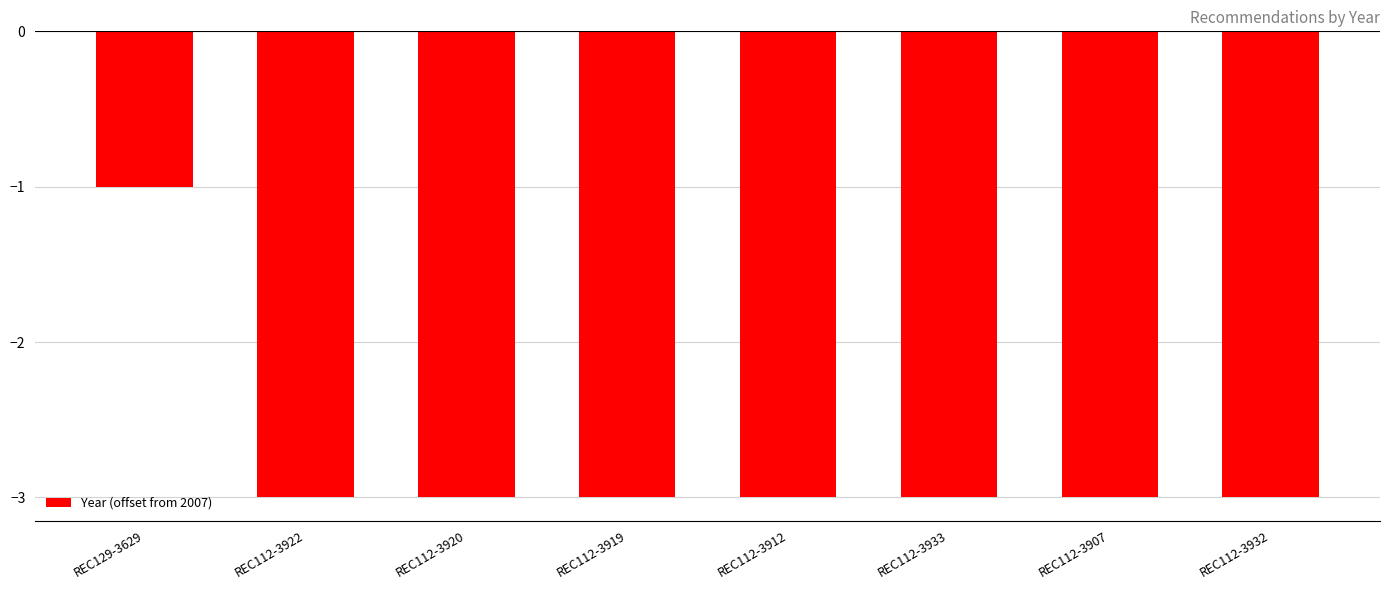

What is the minimum value shown in the chart?

-3